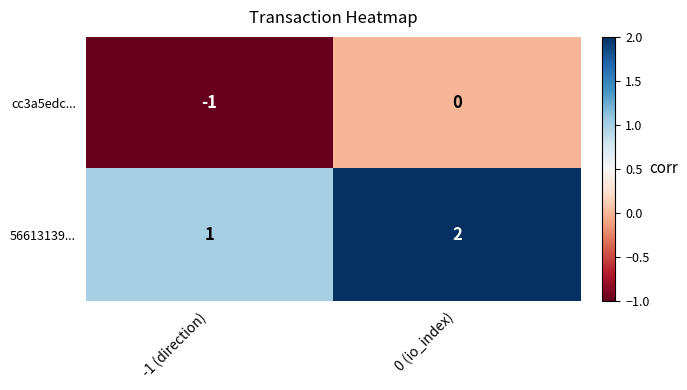

Reading left to right, what are all the values shown in this chart?

cc3a5edc...: -1	0
56613139...: 1	2